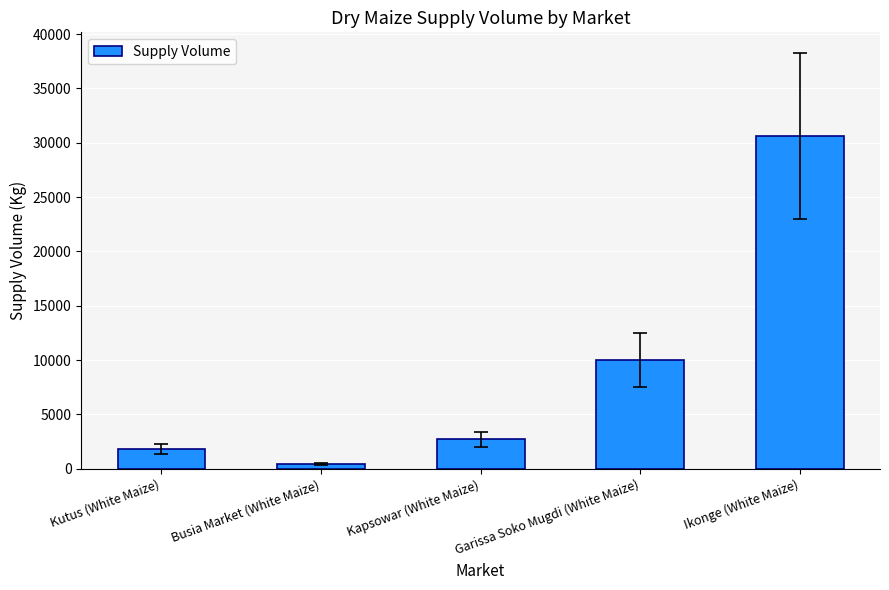

Where is the data nearest to the value 15525?

Garissa Soko Mugdi (White Maize)